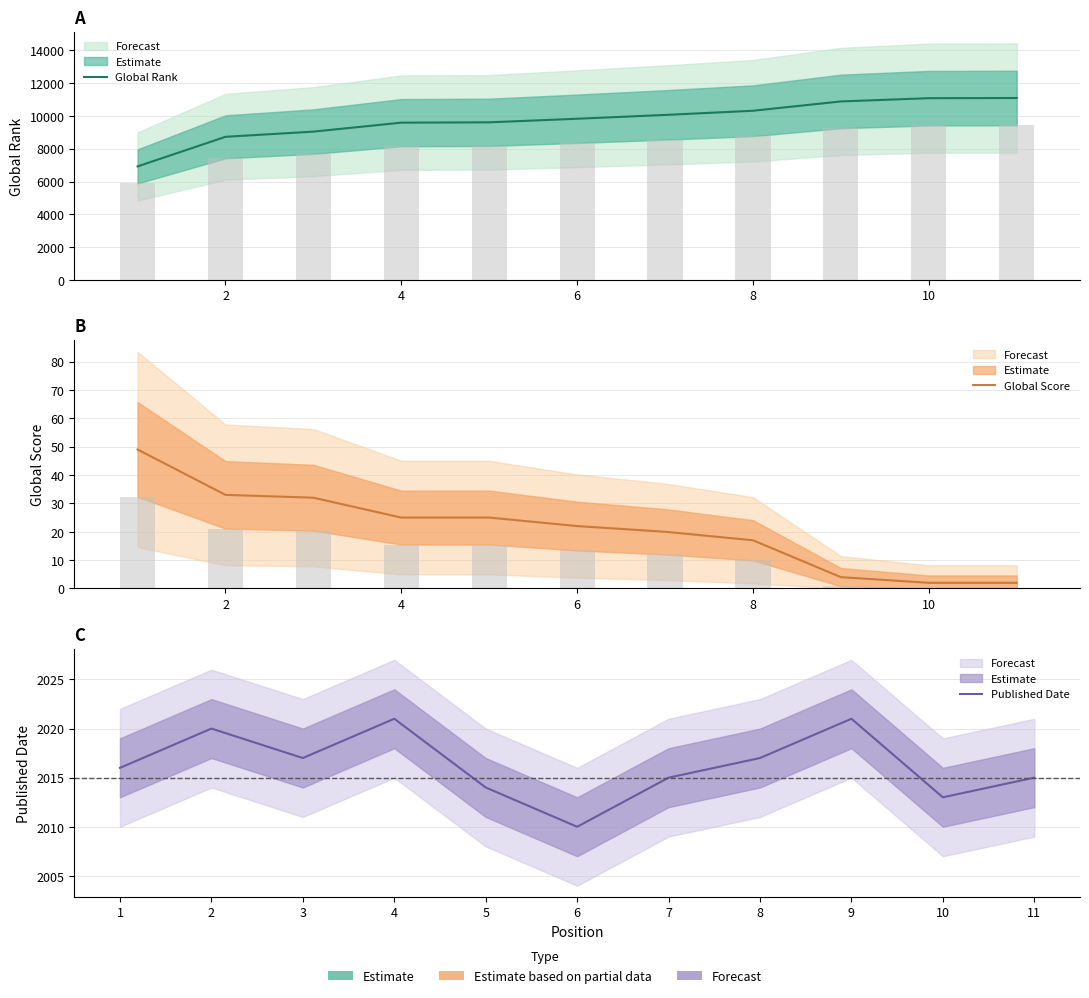

Rank the series by their average value, from highest to lowest.

Global Rank, Published Date, Global Score